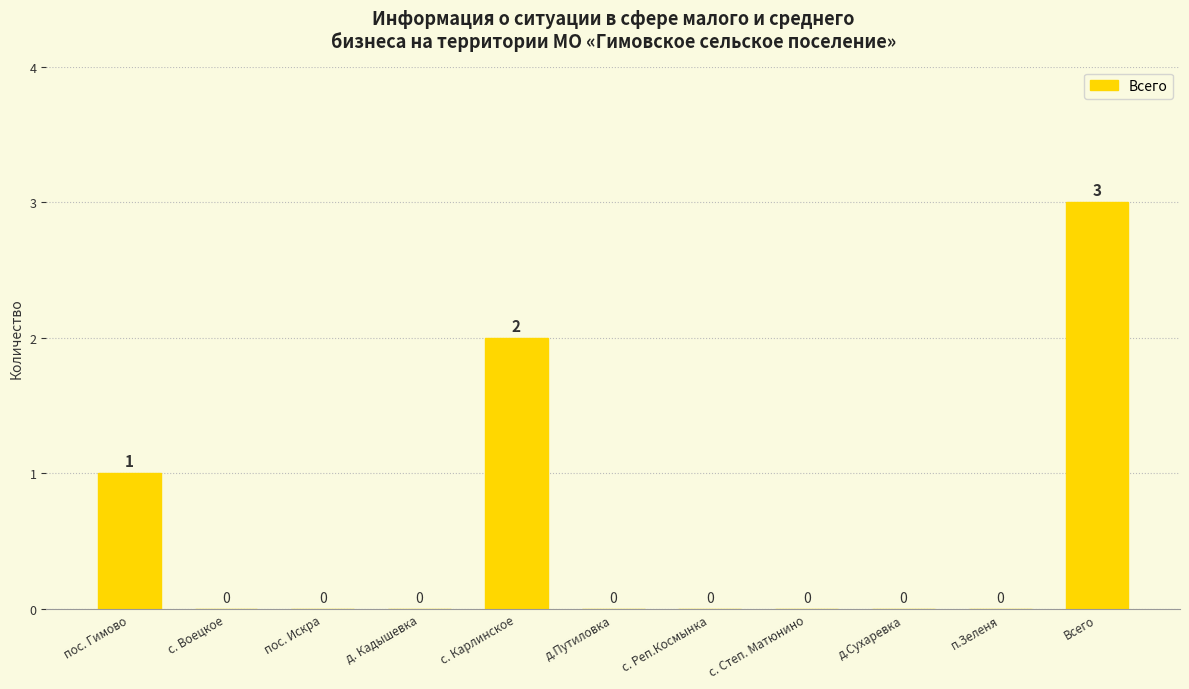

True or false: the data shows 3 at Всего.

True